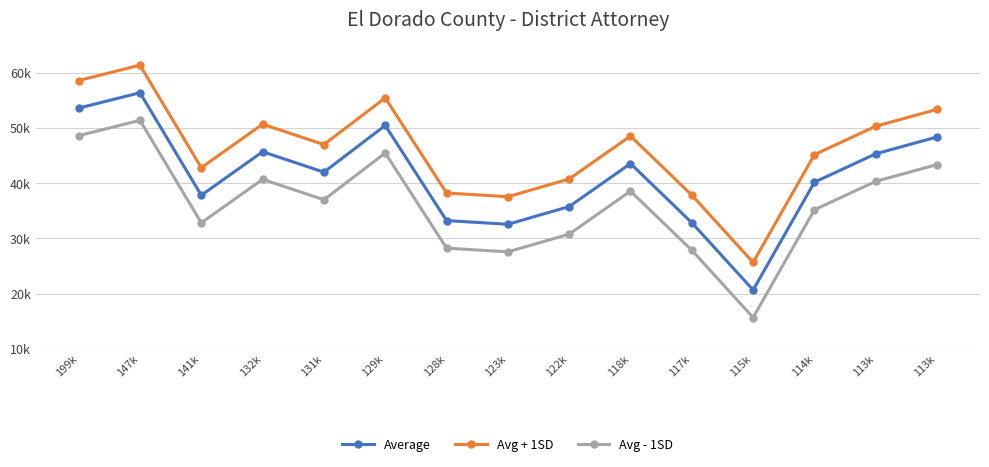

What is the spread (max minus min) of values at 118k?

9985.0